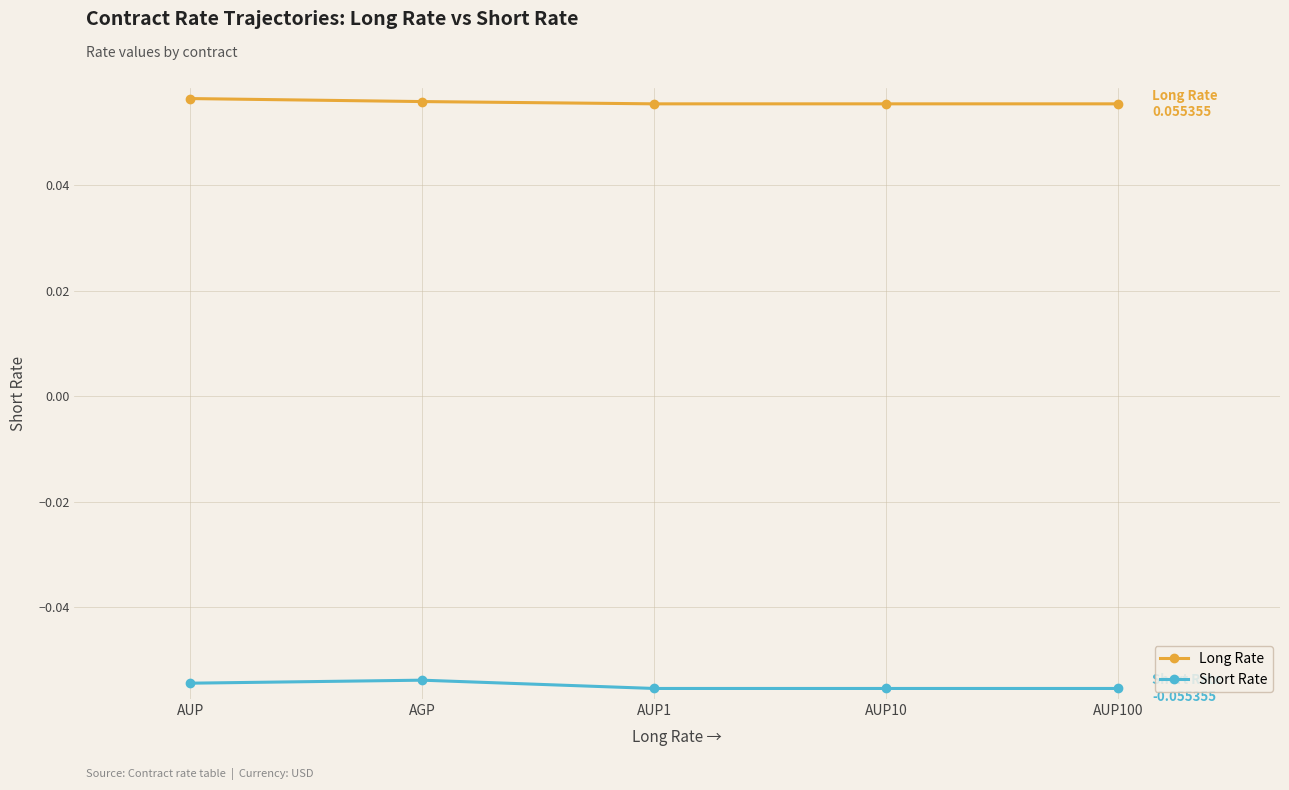

Count the number of data series in this chart.

2